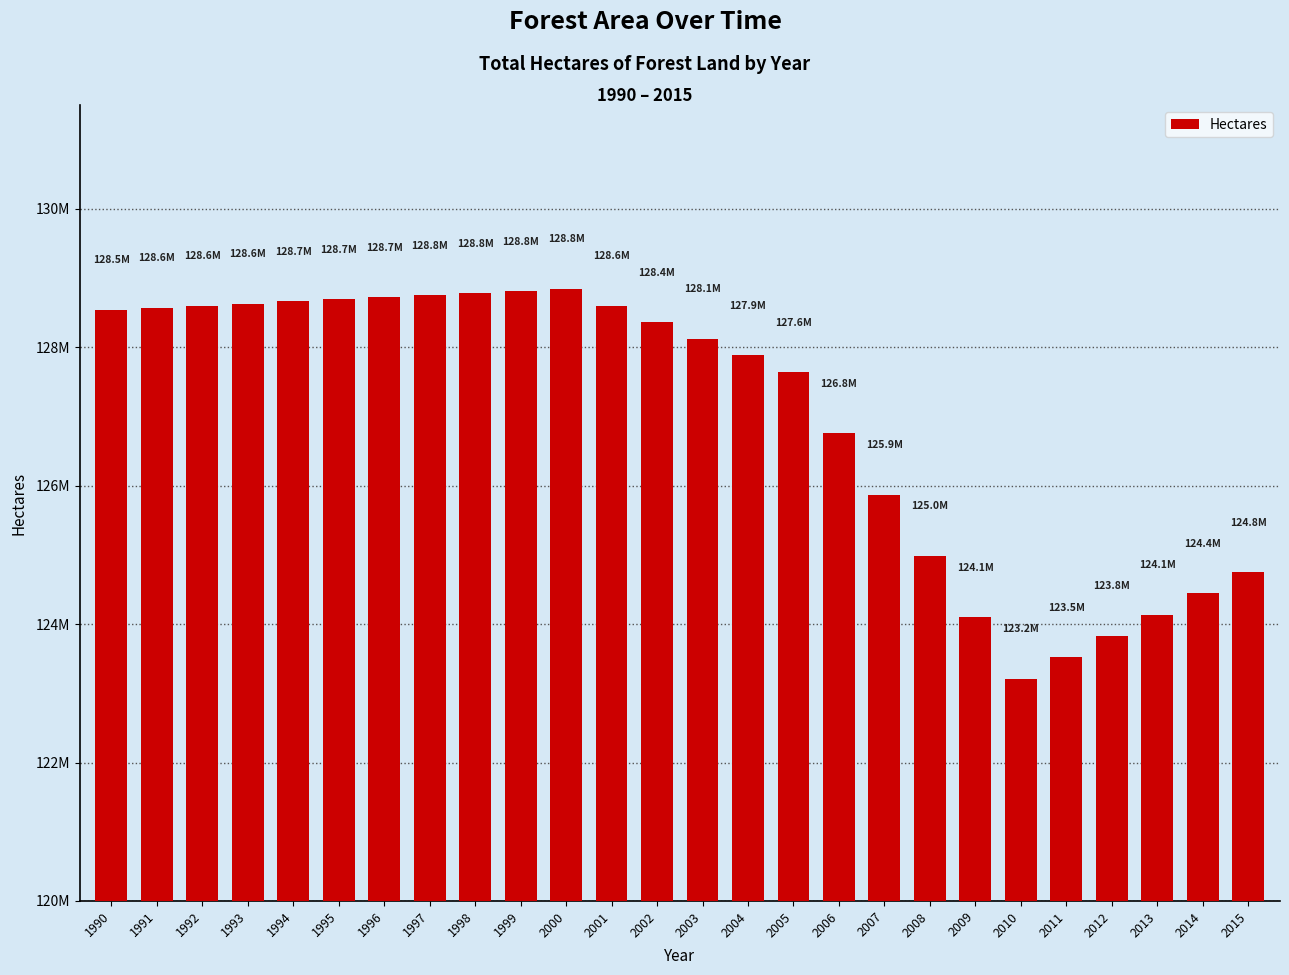

Reading left to right, extract all data points from this chart.

128541000	128571000	128601000	128631000	128661000	128691000	128721000	128751000	128781000	128811000	128841000	128601000	128361000	128121000	127881000	127641000	126755000	125869000	124983000	124097000	123211000	123519000	123827000	124135000	124443000	124751000